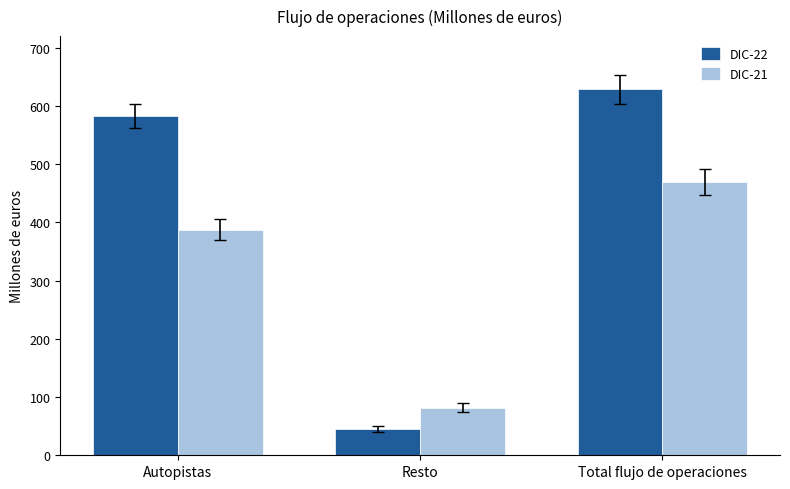

True or false: DIC-22 has a value of 19 at Resto.

False